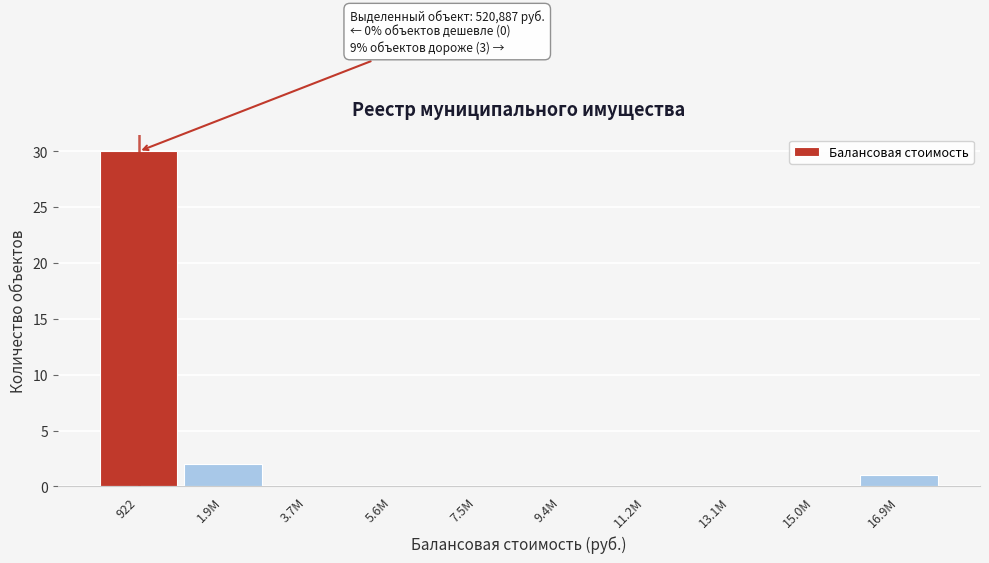

Reading left to right, transcribe all the data shown in this chart.

922=30	1.9М=2	3.7М=0	5.6М=0	7.5М=0	9.4М=0	11.2М=0	13.1М=0	15.0М=0	16.9М=1